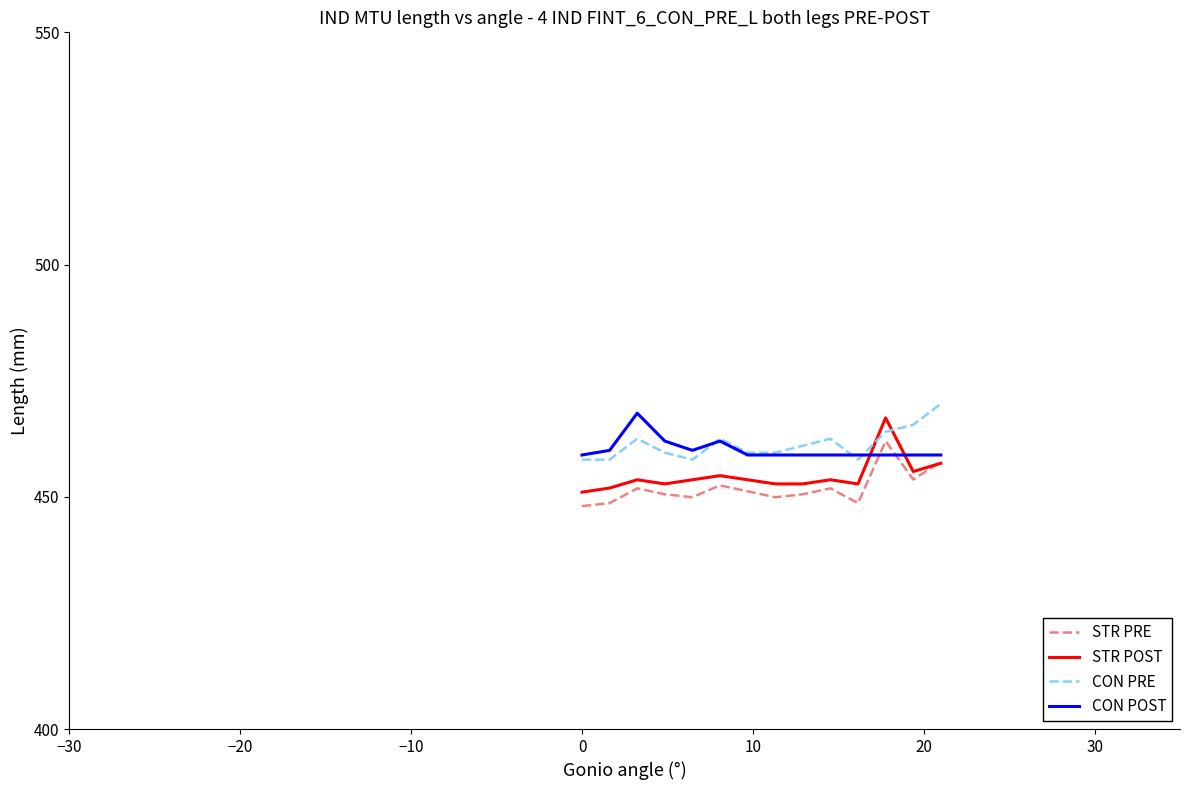

How many lines are shown in the chart?

4